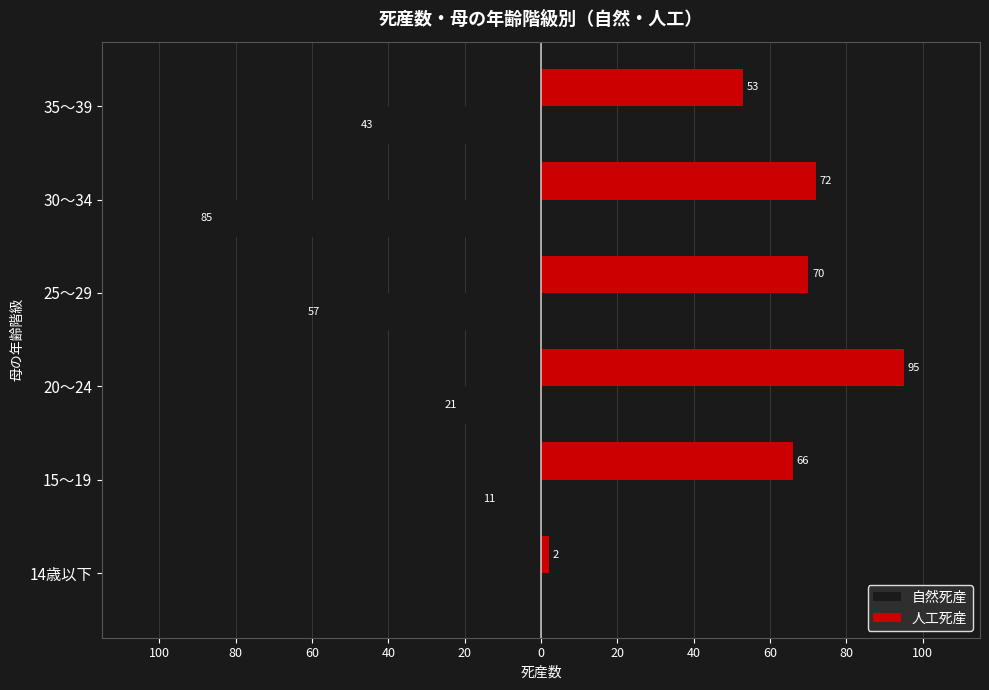

Reading left to right, extract all data points from this chart.

自然死産: 0	-11	-21	-57	-85	-43
人工死産: 2	66	95	70	72	53